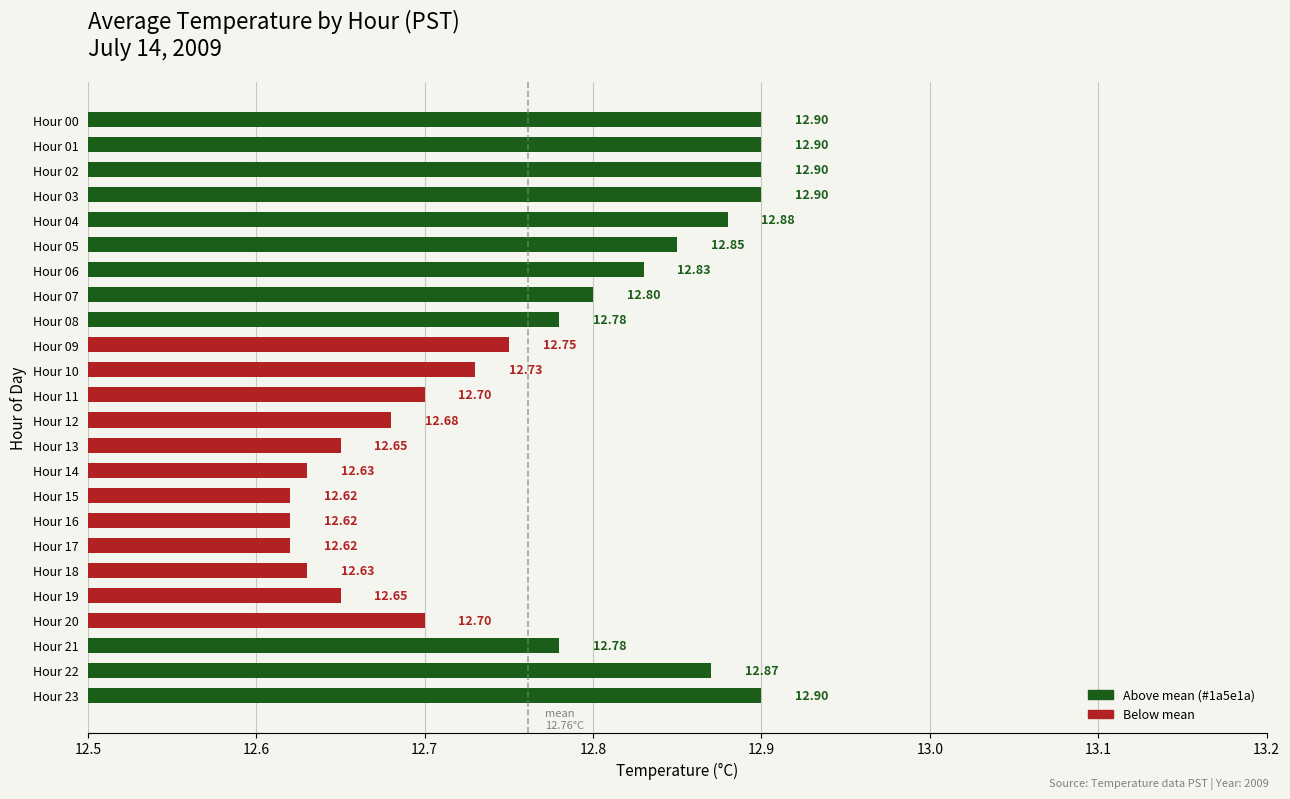

What is the sum of the values at Hour 09 and Hour 07?

25.6